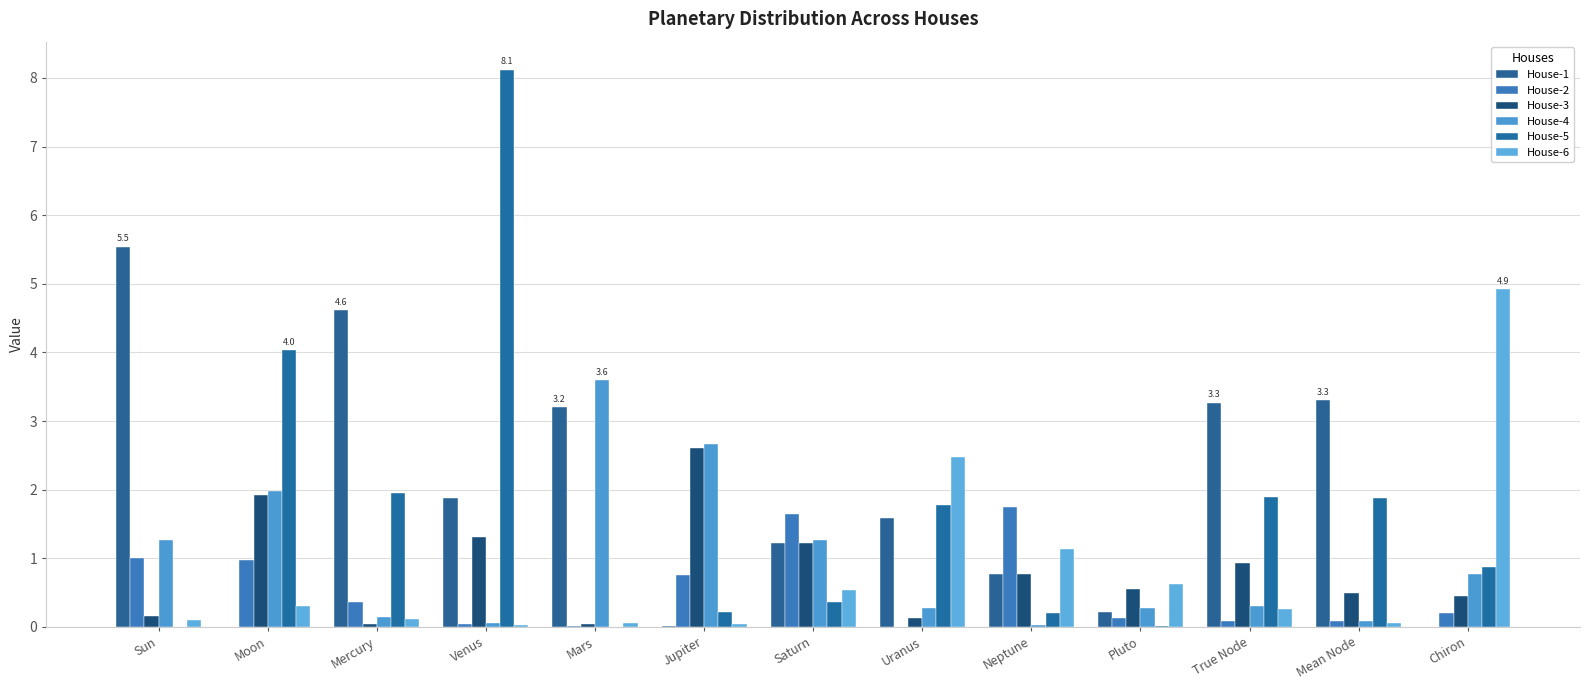

Reading left to right, extract all data points from this chart.

House-1: Sun=5.5	Moon=0.0	Mercury=4.6	Venus=1.9	Mars=3.2	Jupiter=0.0	Saturn=1.2	Uranus=1.6	Neptune=0.8	Pluto=0.2	True Node=3.3	Mean Node=3.3	Chiron=0.0
House-2: Sun=1.0	Moon=1.0	Mercury=0.4	Venus=0.0	Mars=0.0	Jupiter=0.8	Saturn=1.6	Uranus=0.0	Neptune=1.7	Pluto=0.1	True Node=0.1	Mean Node=0.1	Chiron=0.2
House-3: Sun=0.2	Moon=1.9	Mercury=0.0	Venus=1.3	Mars=0.0	Jupiter=2.6	Saturn=1.2	Uranus=0.1	Neptune=0.8	Pluto=0.6	True Node=0.9	Mean Node=0.5	Chiron=0.5
House-4: Sun=1.3	Moon=2.0	Mercury=0.1	Venus=0.1	Mars=3.6	Jupiter=2.7	Saturn=1.3	Uranus=0.3	Neptune=0.0	Pluto=0.3	True Node=0.3	Mean Node=0.1	Chiron=0.8
House-5: Sun=0.0	Moon=4.0	Mercury=2.0	Venus=8.1	Mars=0.0	Jupiter=0.2	Saturn=0.4	Uranus=1.8	Neptune=0.2	Pluto=0.0	True Node=1.9	Mean Node=1.9	Chiron=0.9
House-6: Sun=0.1	Moon=0.3	Mercury=0.1	Venus=0.0	Mars=0.1	Jupiter=0.0	Saturn=0.5	Uranus=2.5	Neptune=1.1	Pluto=0.6	True Node=0.3	Mean Node=0.1	Chiron=4.9